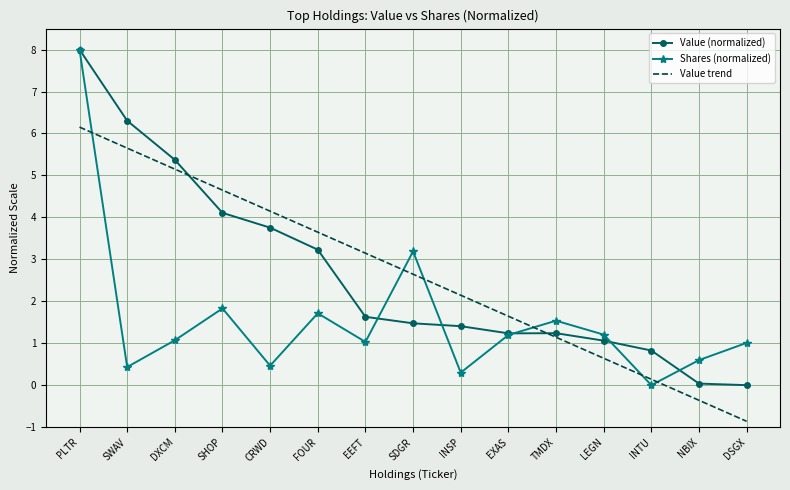

Between EEFT and NBIX, which series saw the biggest shift?

Value trend